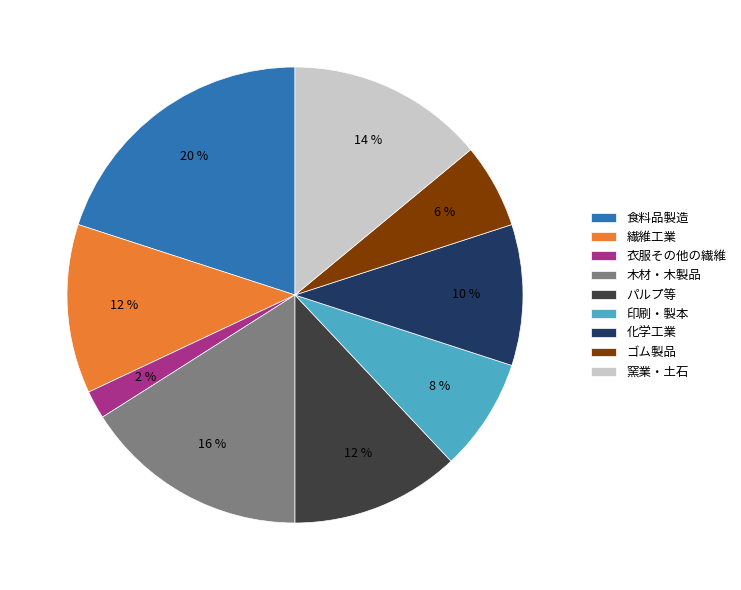

True or false: パルプ等 accounts for 24% of the total.

False